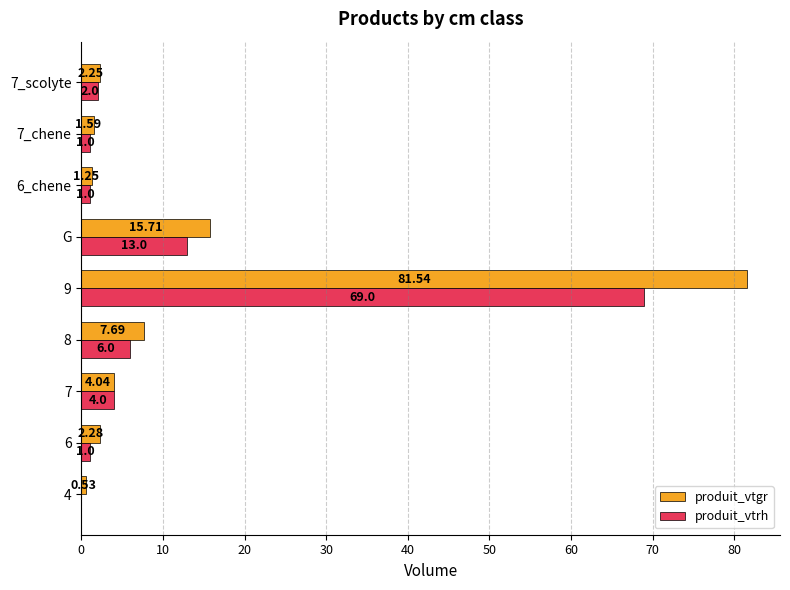

Which series has the widest spread of values?

produit_vtgr